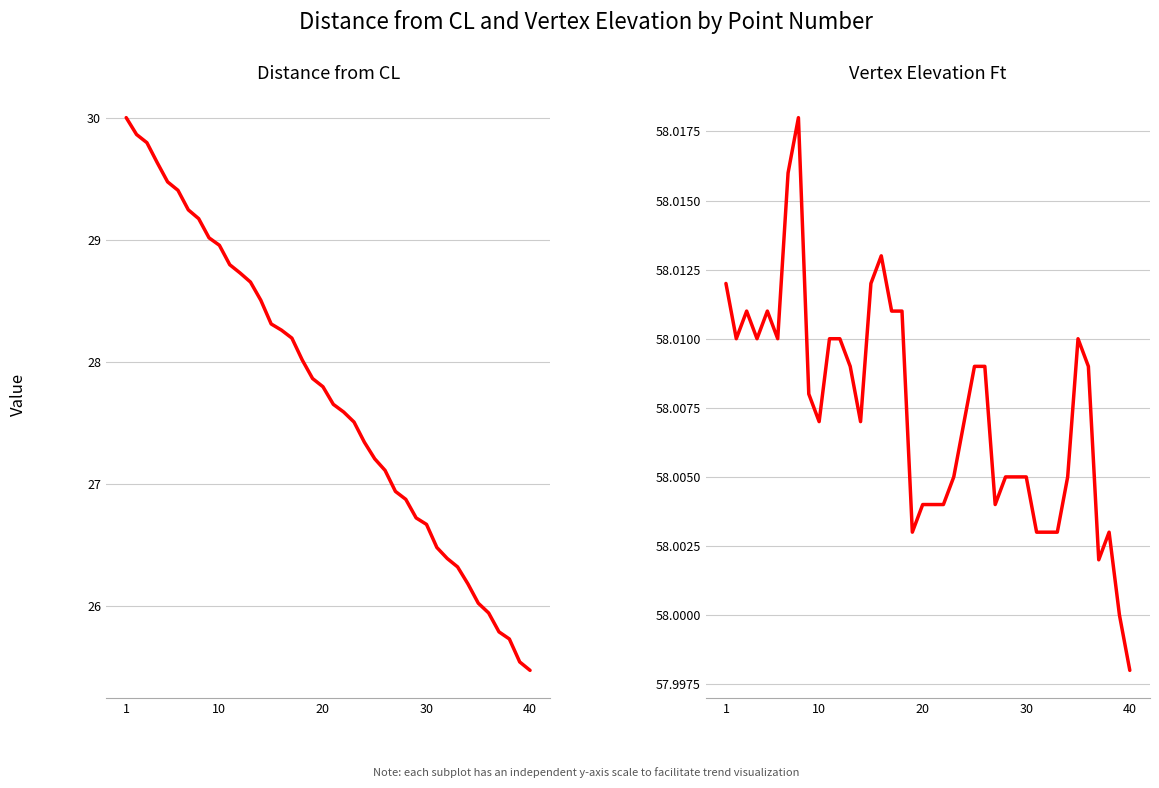

List the series in order of their peak value, lowest first.

Distance from CL, Vertex Elevation Ft